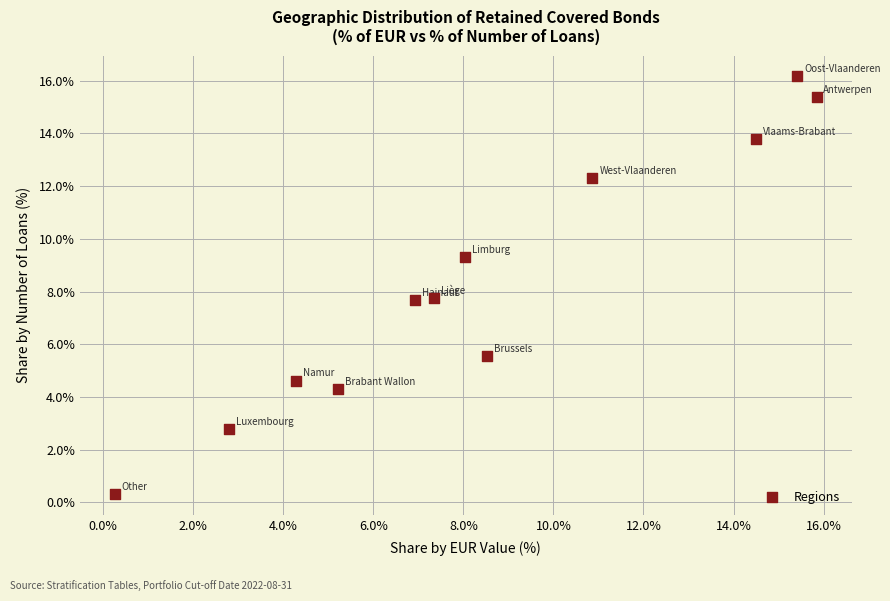

What is the average Y value?

8.3